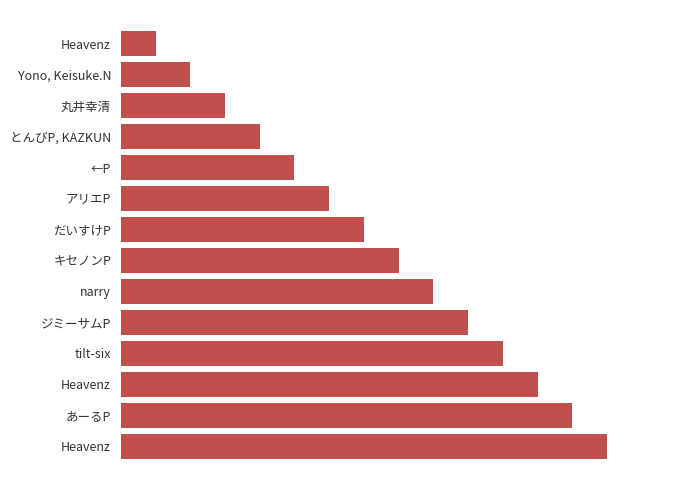

What is the average value?

8